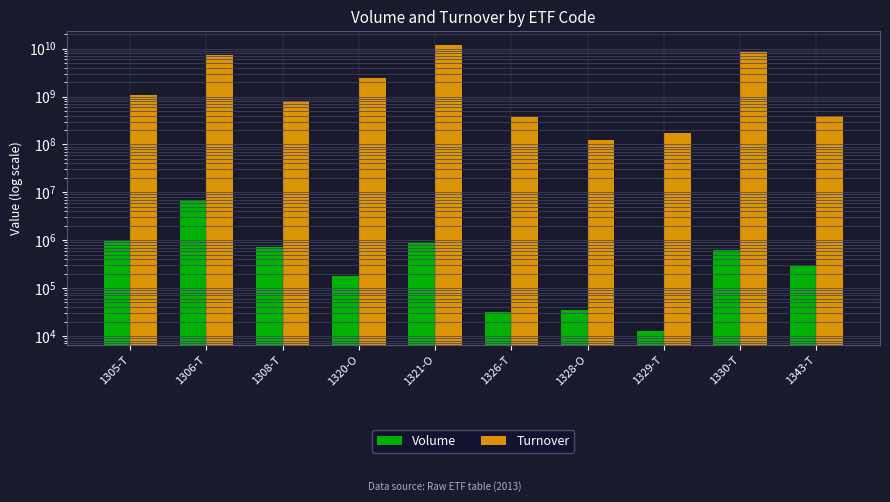

What position from the left is 1320-O?

4